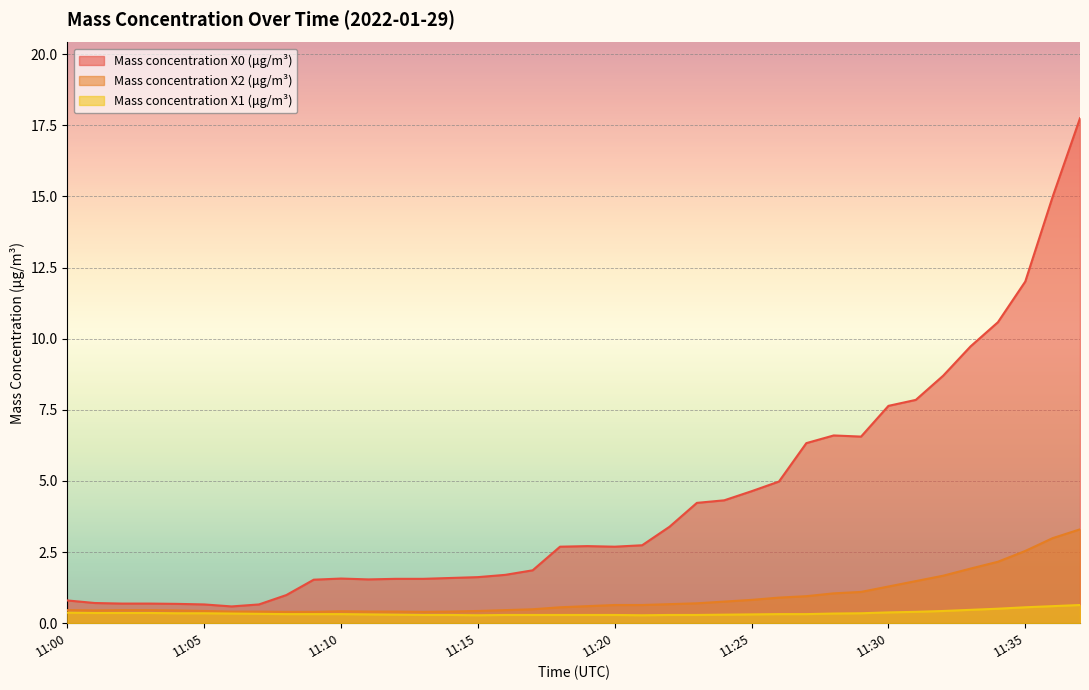

What is the value of the Mass concentration X0 (μg/m³) point at the 16th from the left?

1.6